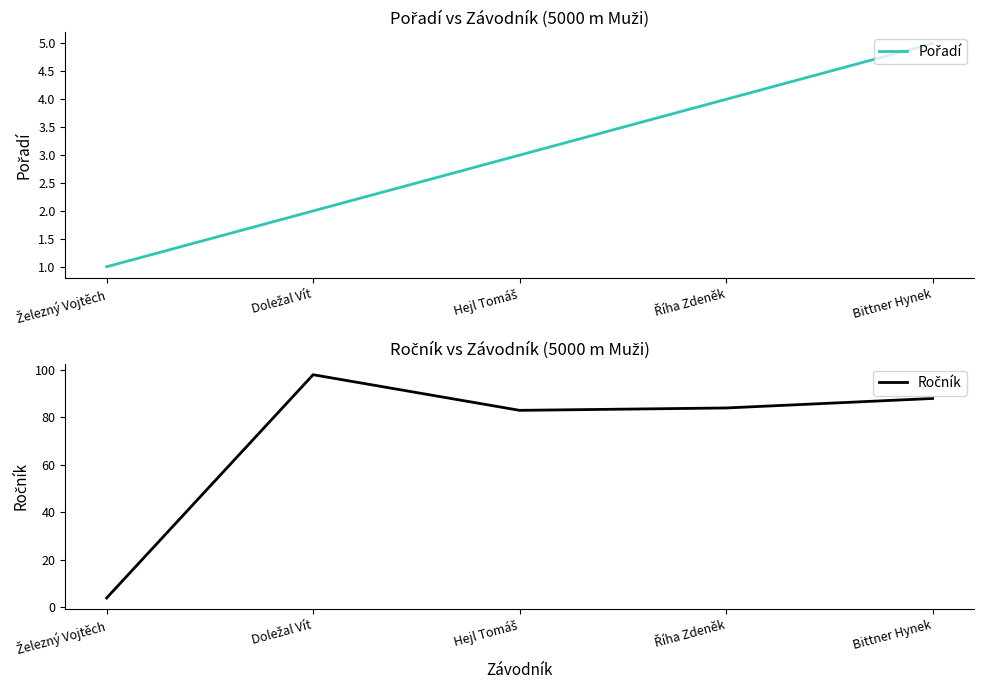

What is the difference between the maximum and second lowest values in the Ročník series?

15